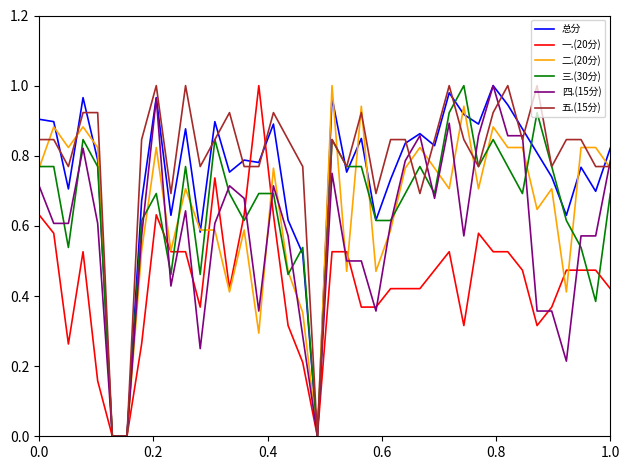

What are all the series names shown in the legend?

总分, 一.(20分), 二.(20分), 三.(30分), 四.(15分), 五.(15分)